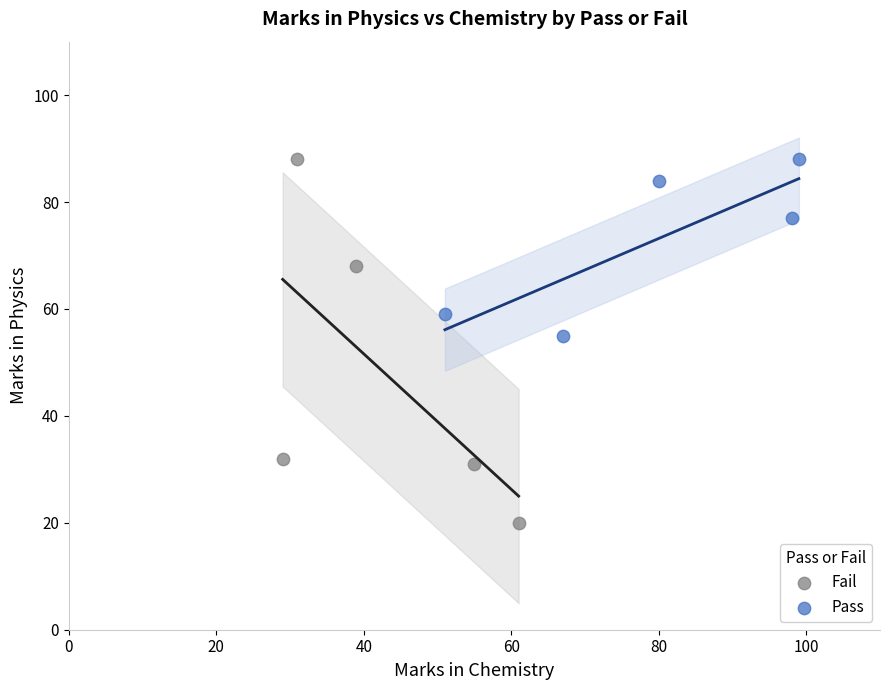

Which series has the widest spread of Y values?

Fail